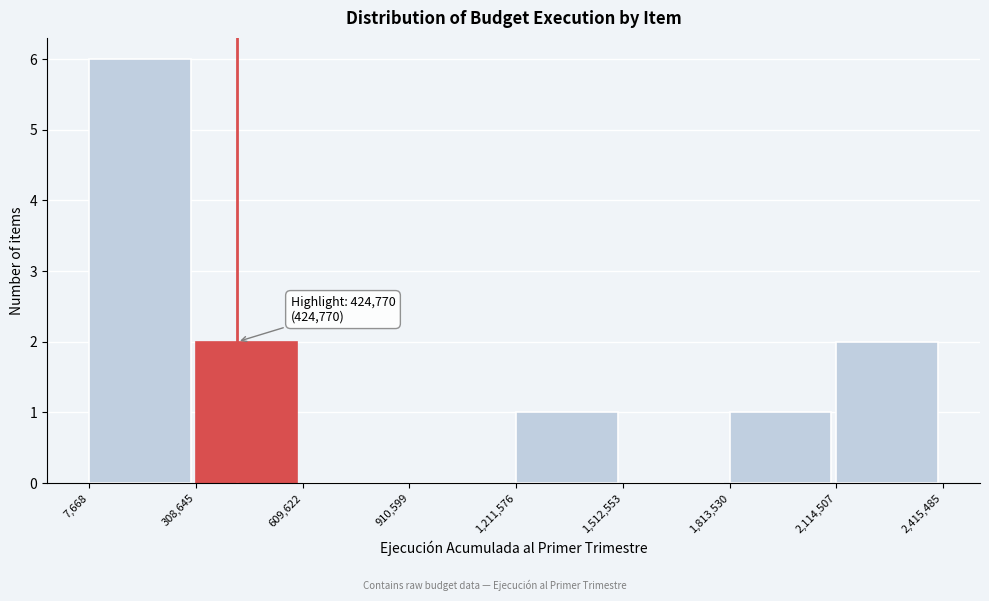

Over which range of the x-axis is the bar tallest?

7,668 to 308,645